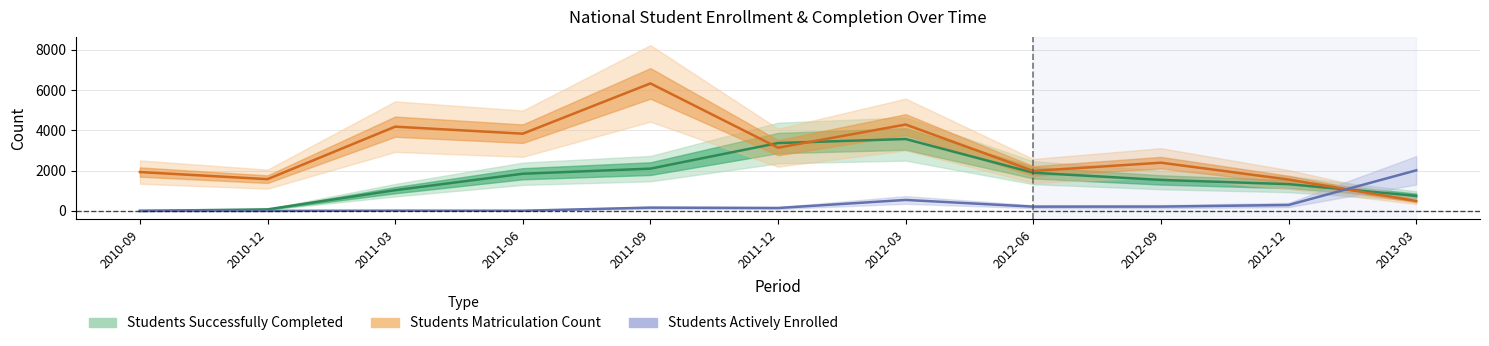

What is the value of the Students Actively Enrolled point at the 7th from the left?

545